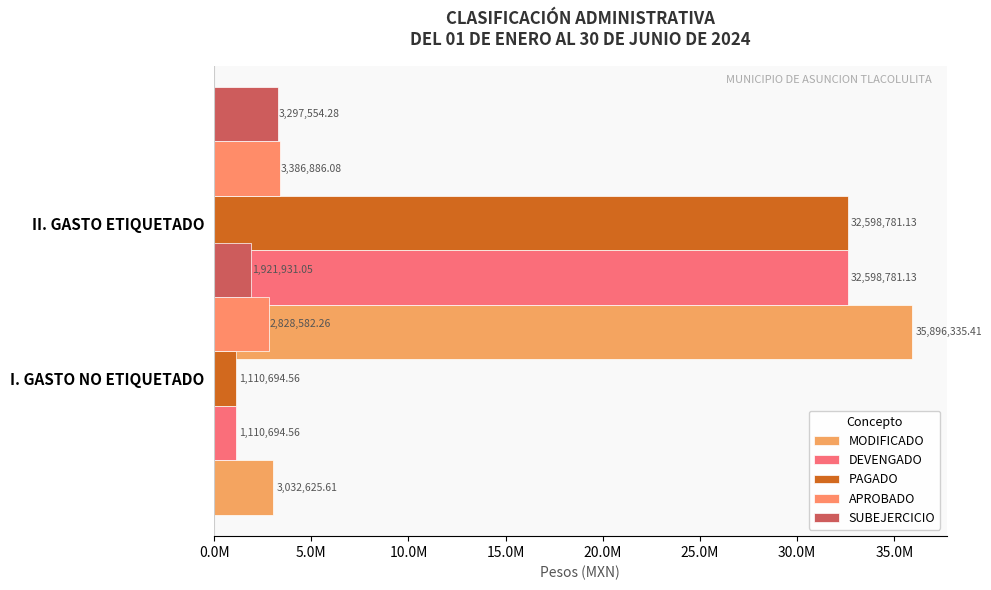

Is the value of SUBEJERCICIO at 0.0M greater than the value of MODIFICADO at 5.0M?

No